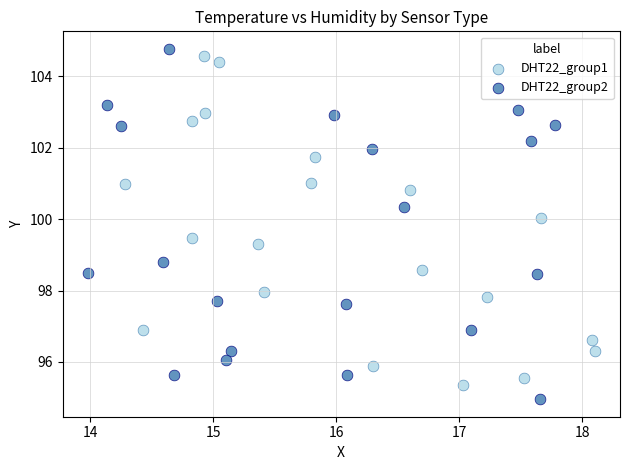

Which series has the largest Y range (max minus min)?

DHT22_group2